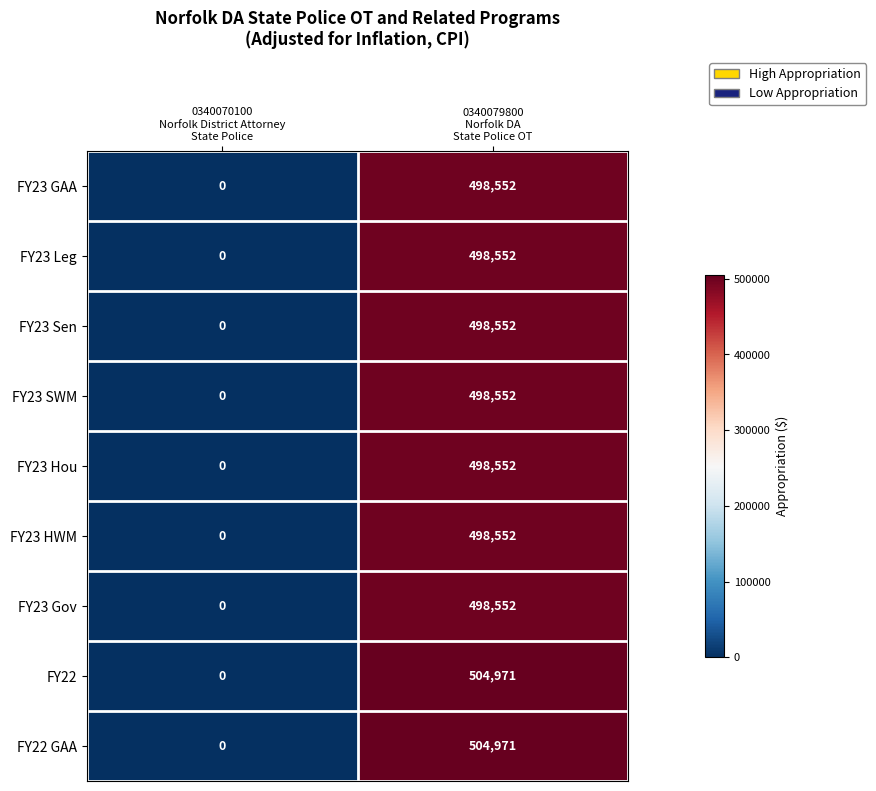

How many distinct data groups are displayed?

9